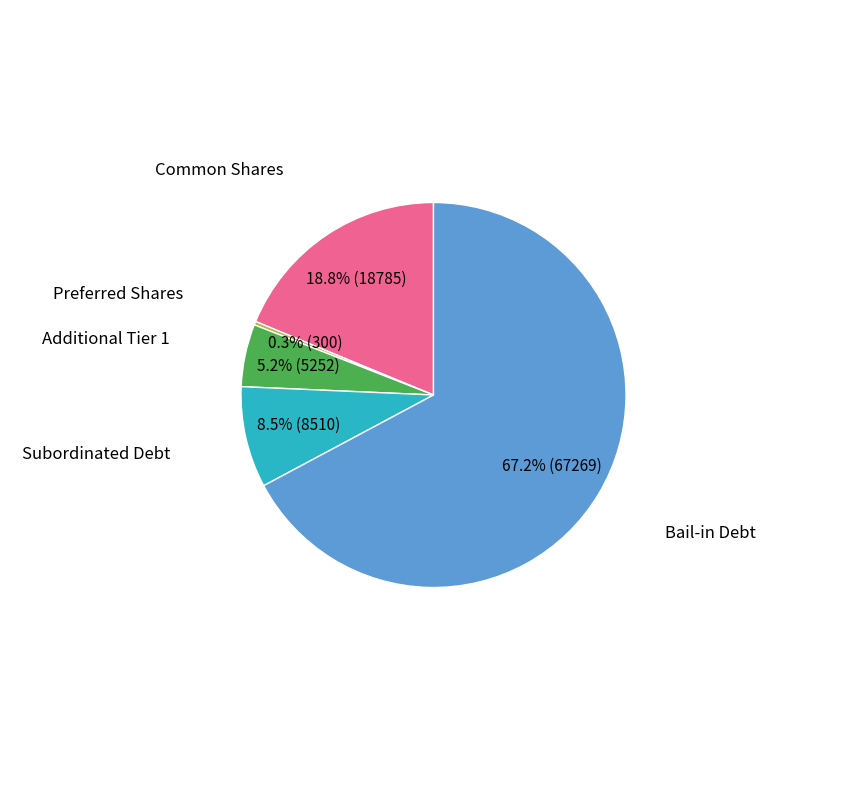

Does any single category account for the majority?

Yes